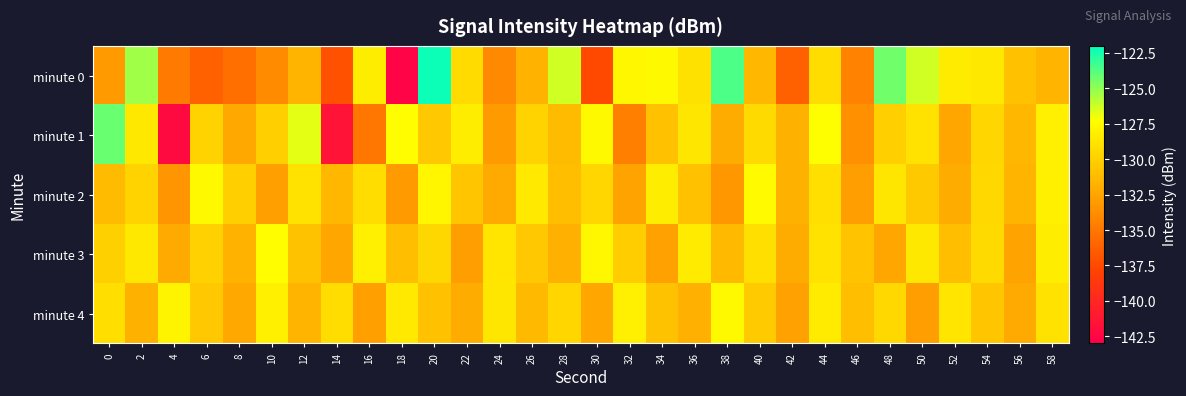

Which series changed the most between 18 and 26?

minute 0